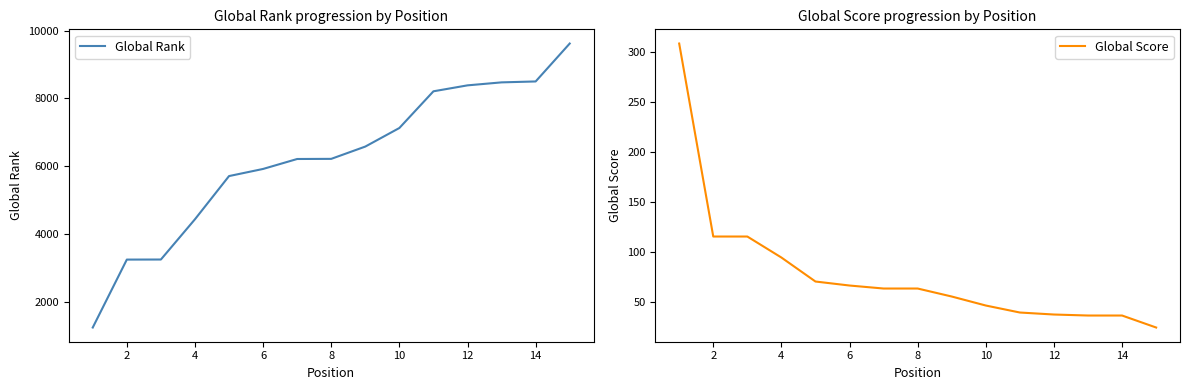

At how many categories does at least one series exceed 3576?

12